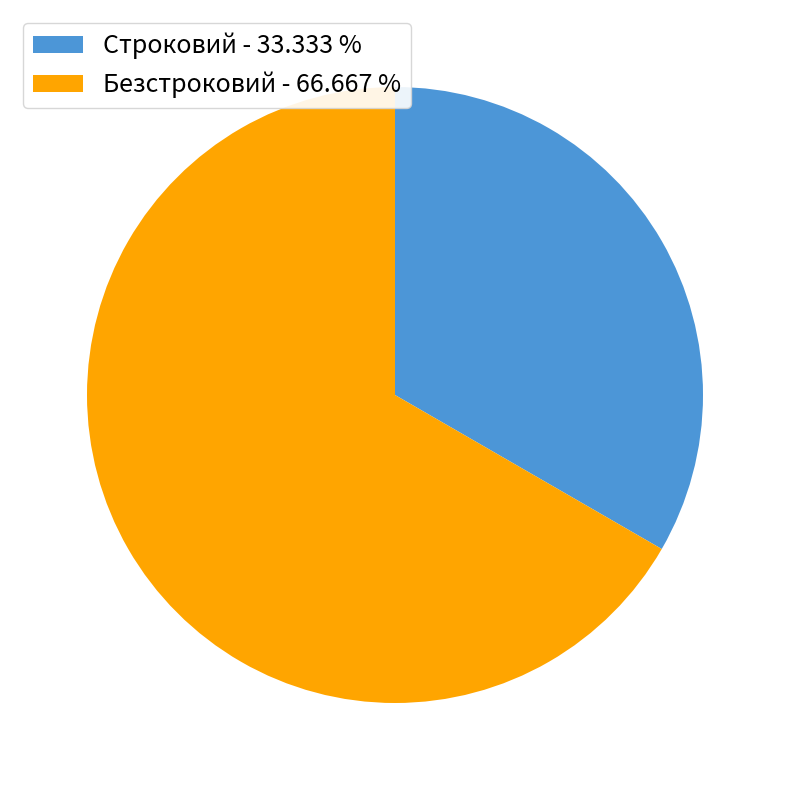

Rank the categories by value from lowest to highest.

Строковий, Безстроковий